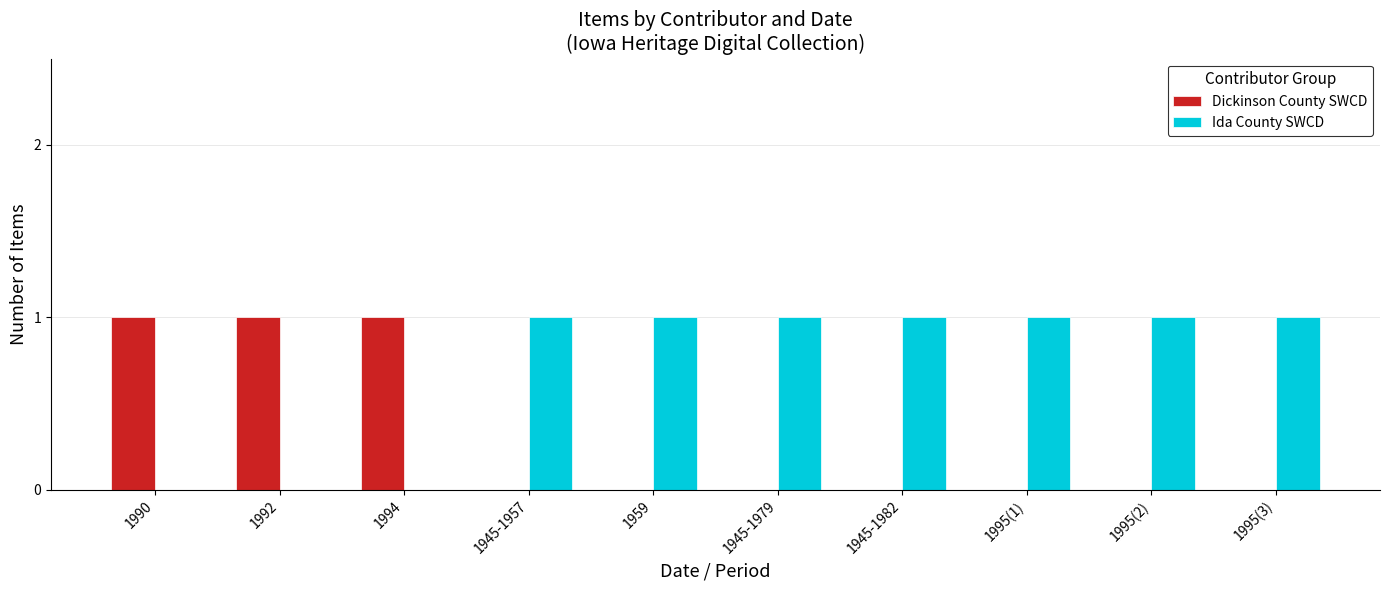

Is it true that Dickinson County SWCD equals 0 at 1959?

True